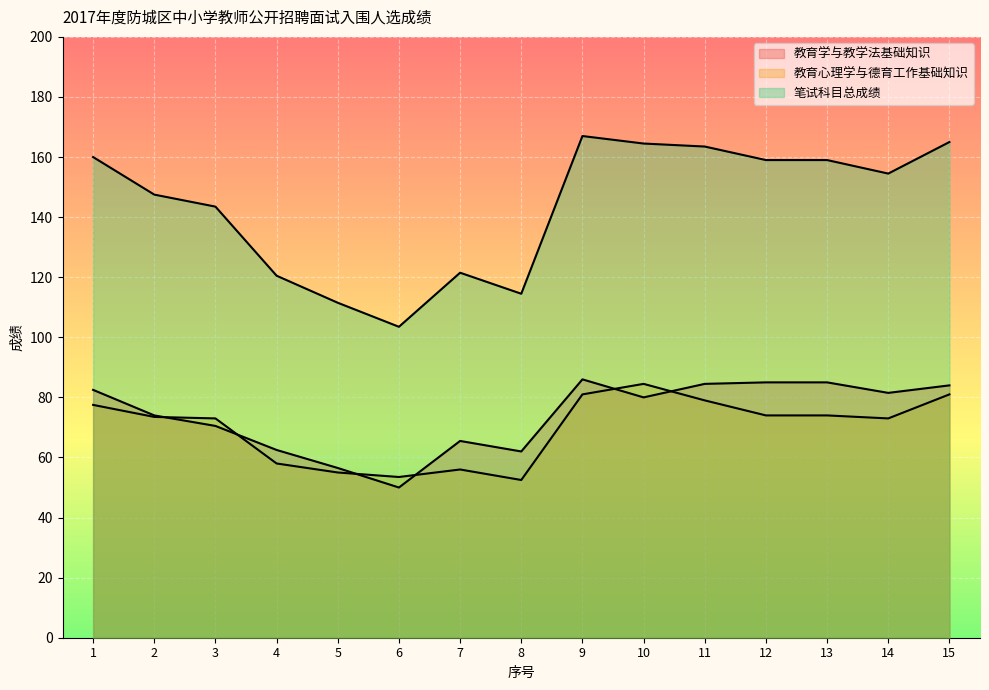

At how many categories does at least one series exceed 57?

15